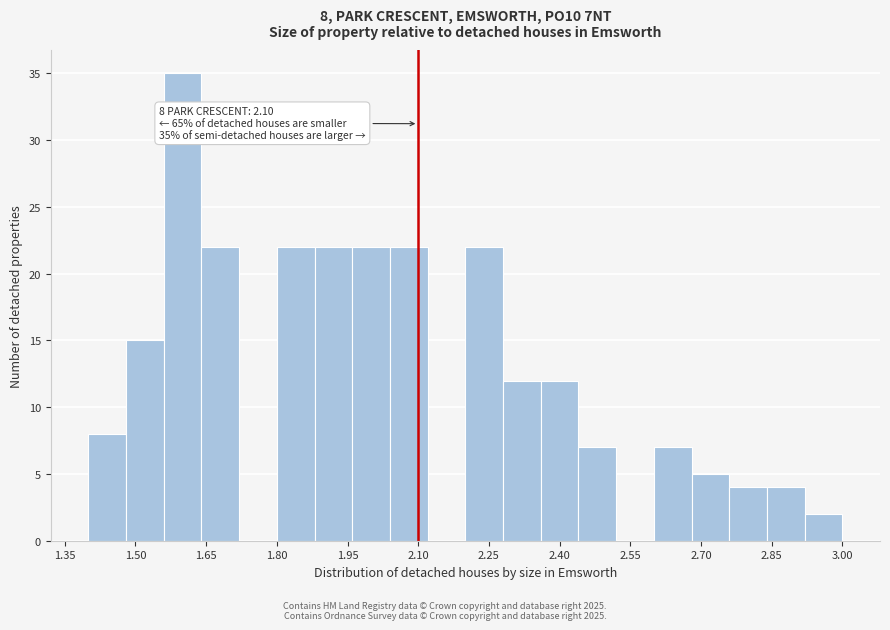

Over which range of the x-axis is the bar tallest?

1.56 to 1.64